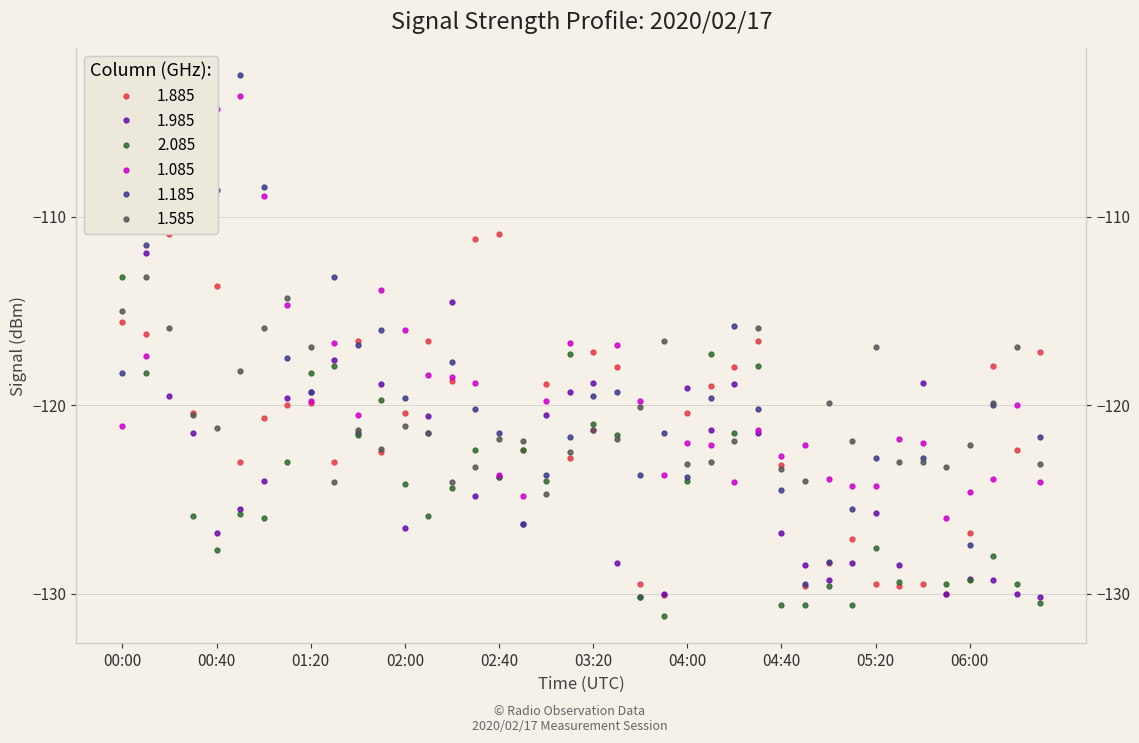

Is this an area chart (filled region under the line)?

No